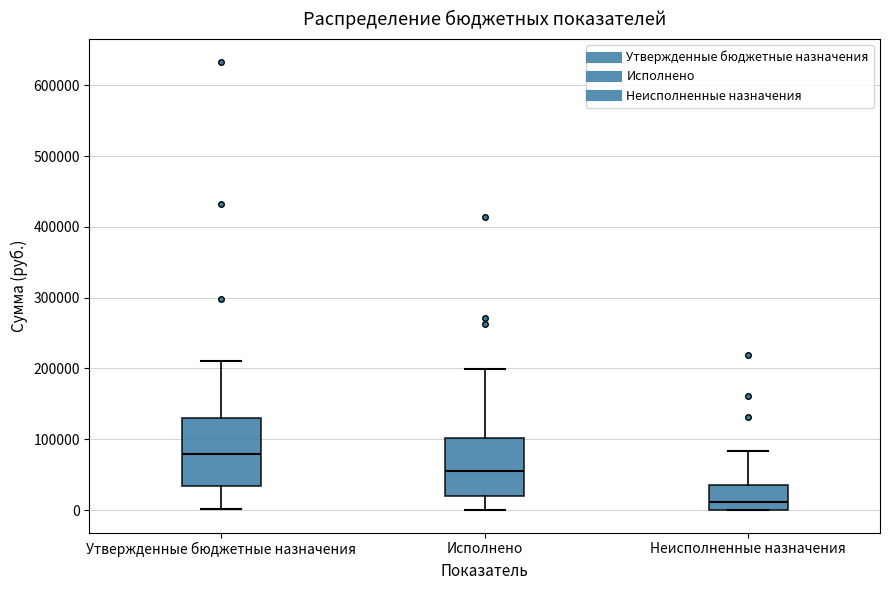

Which box is the tallest, from its lower edge to its upper edge?

Утвержденные бюджетные назначения